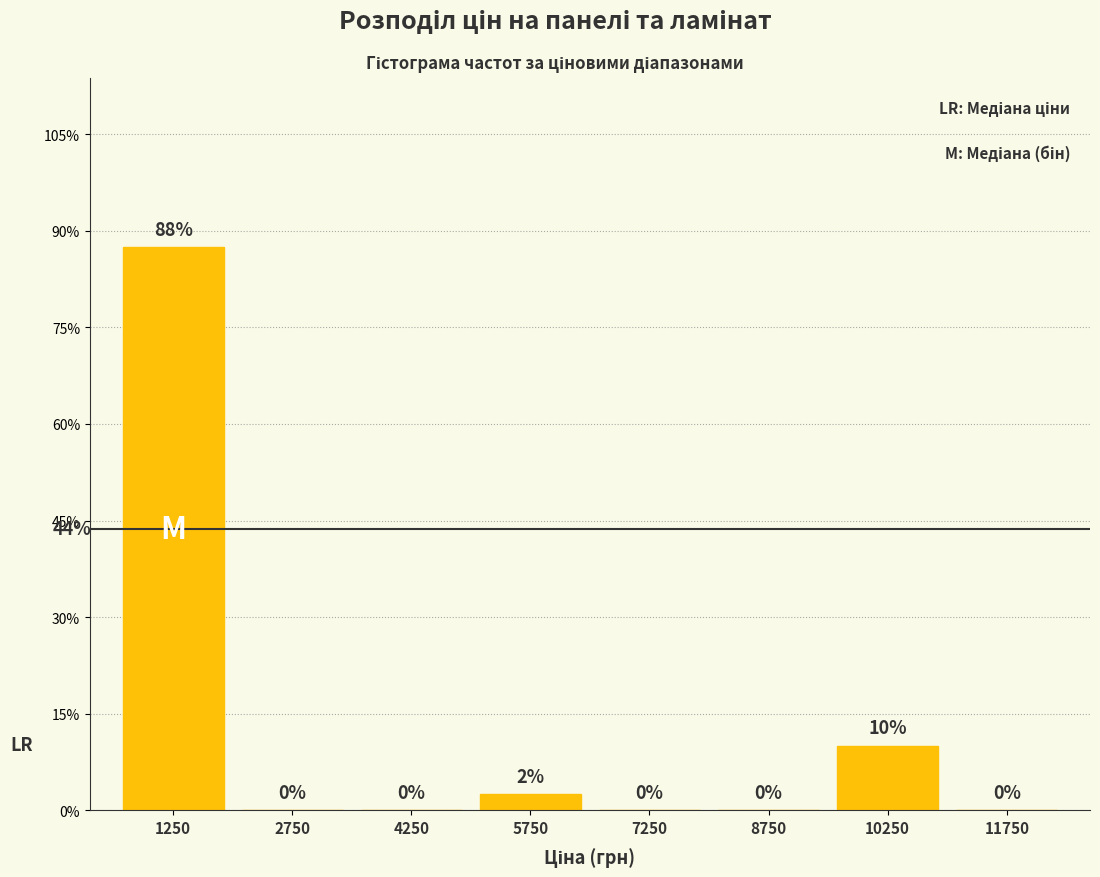

Which range on the x-axis has the tallest bar?

500 to 2000